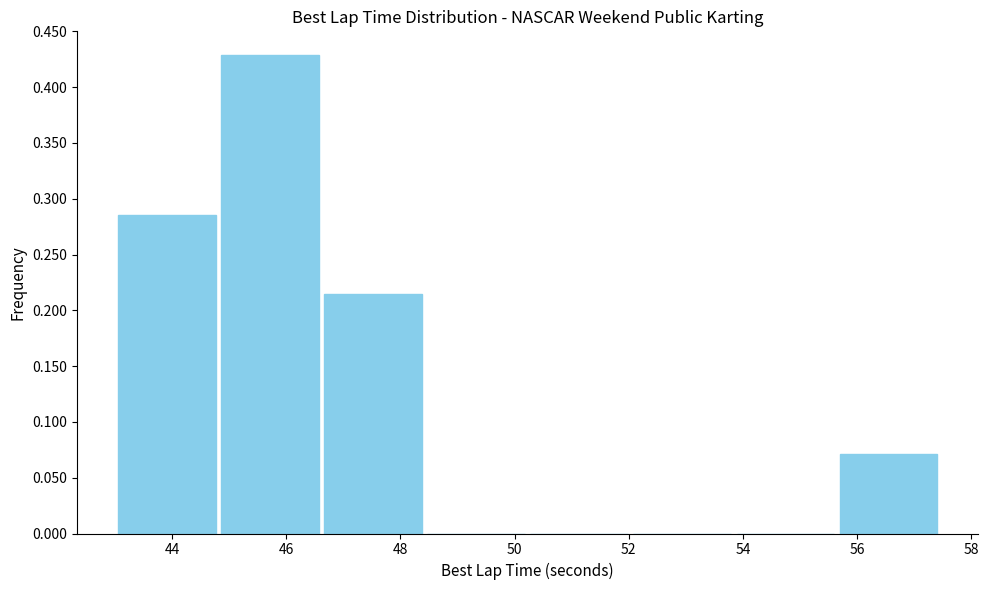

Reading left to right, transcribe this chart: for each bar, give the range it covers on the x-axis and its height. Neither the bar edges nor the heights are printed on the chart, so give them approximately, as read against the axes.

43.0 to 44.8: 0.285
44.8 to 46.6: 0.430
46.6 to 48.4: 0.215
48.4 to 50.2: 0
50.2 to 52.0: 0
52.0 to 53.8: 0
53.8 to 55.6: 0
55.6 to 57.4: 0.070